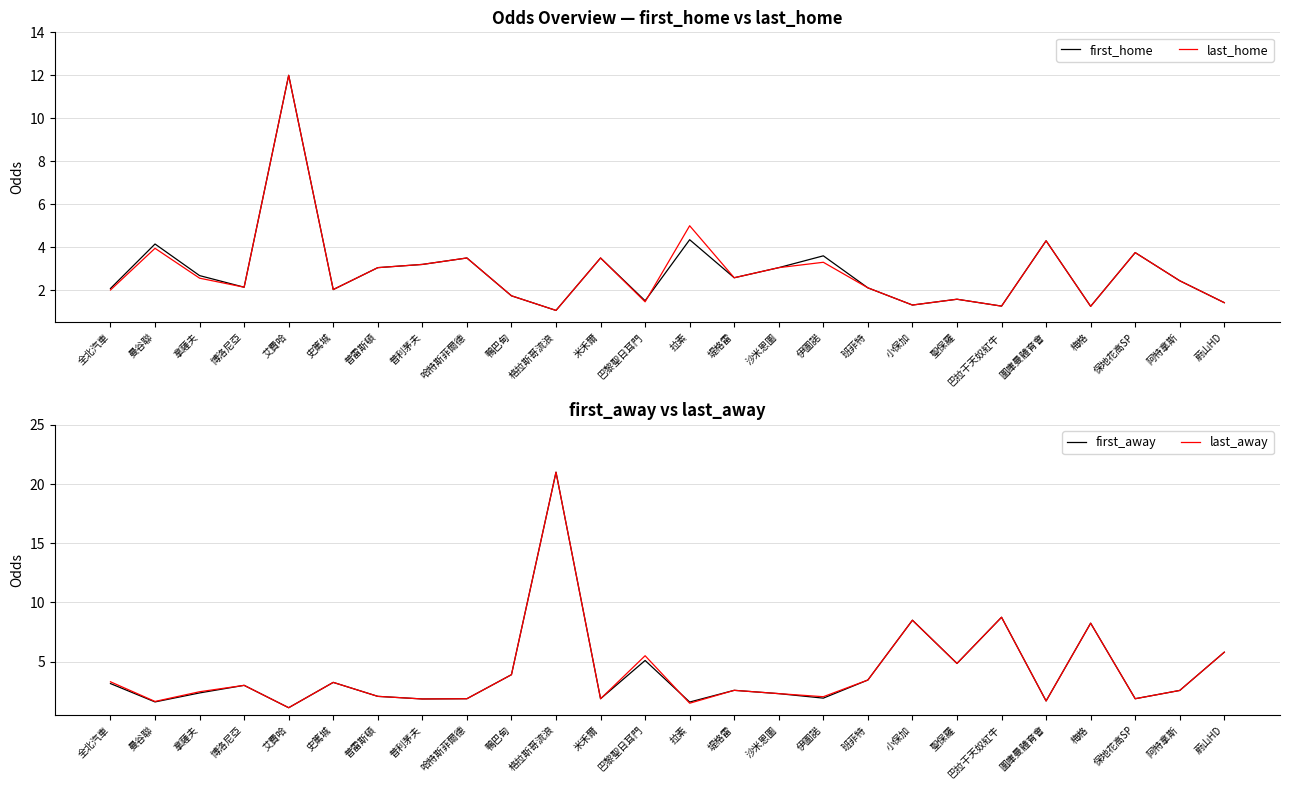

How many interior local valleys does the first_away series have?

9